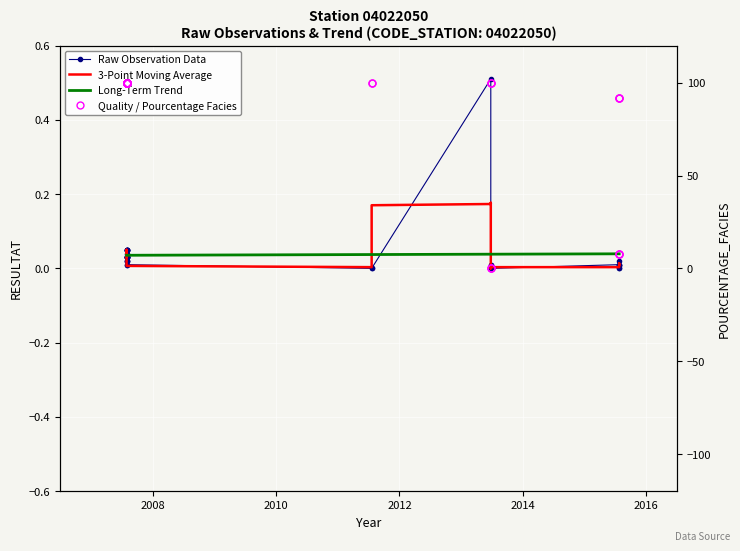

What are all the series names shown in the legend?

Raw Observation Data, 3-Point Moving Average, Long-Term Trend, Quality / Pourcentage Facies